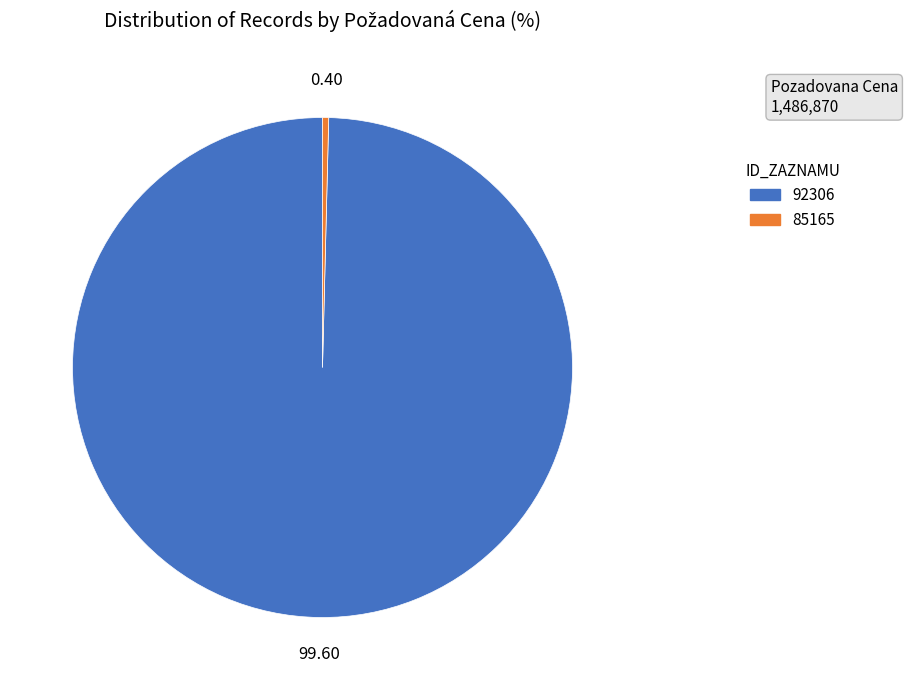

Do 85165 and 92306 together represent more than half of the pie?

Yes